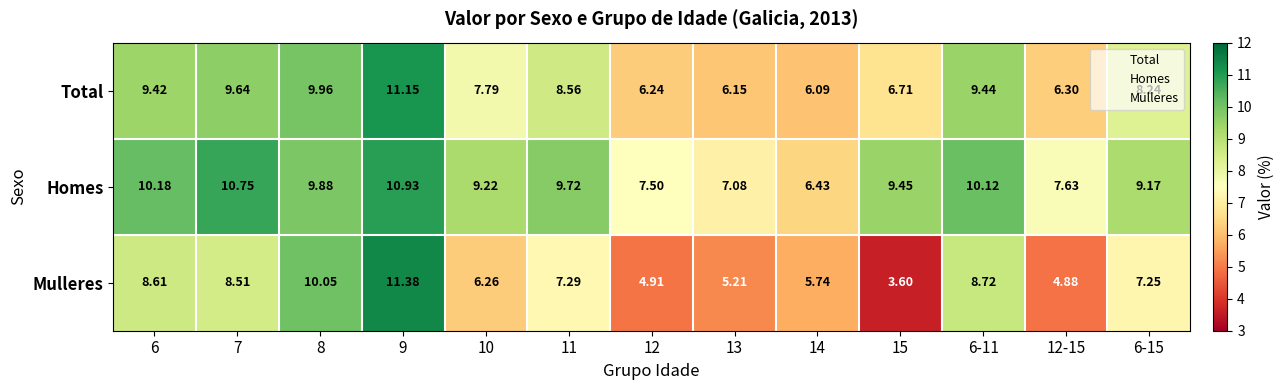

Which series has the widest spread of values?

Mulleres